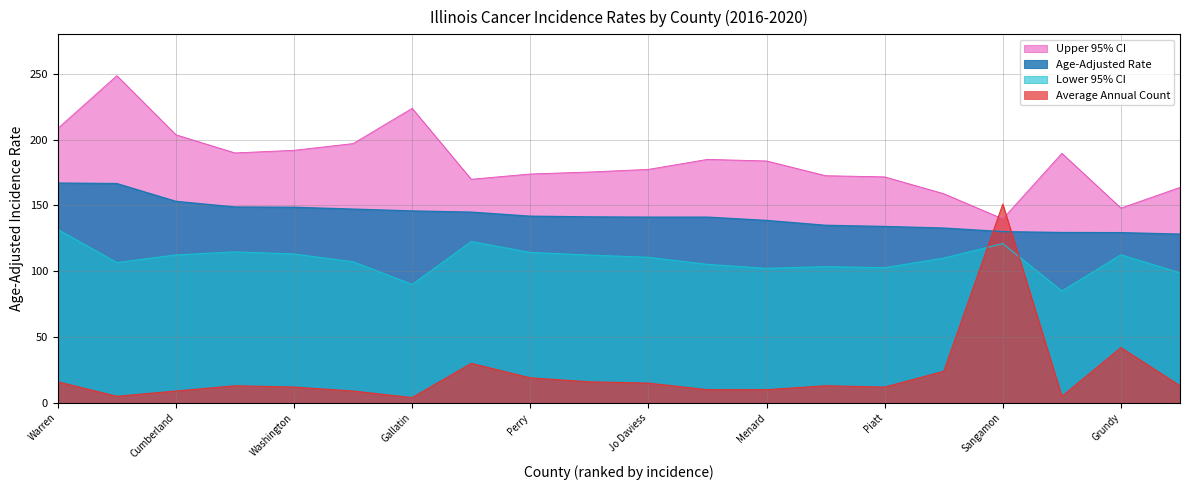

What is the minimum value shown in the chart?

4.0